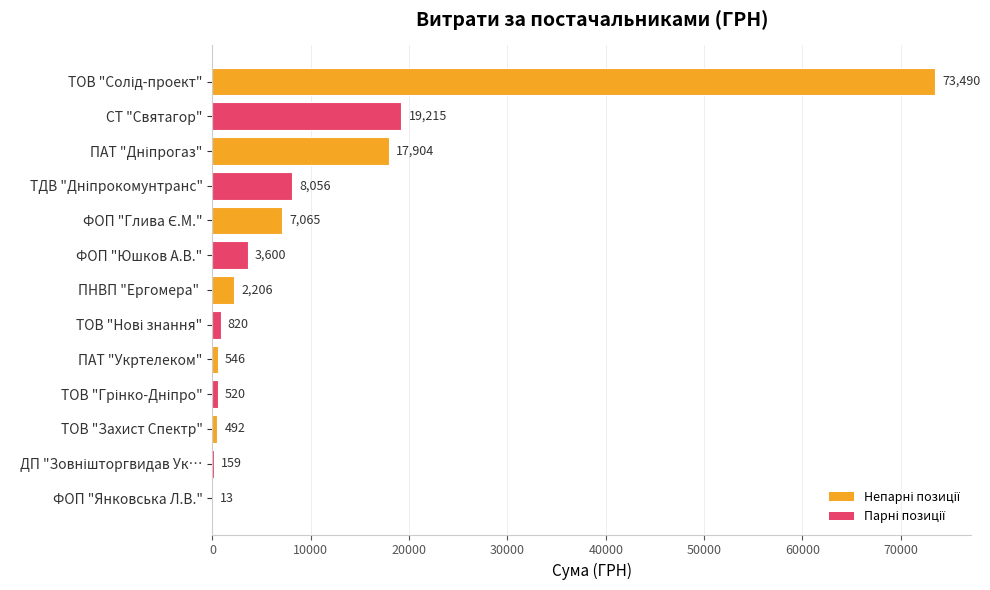

Where is the data nearest to the value 36751?

СТ "Святагор"